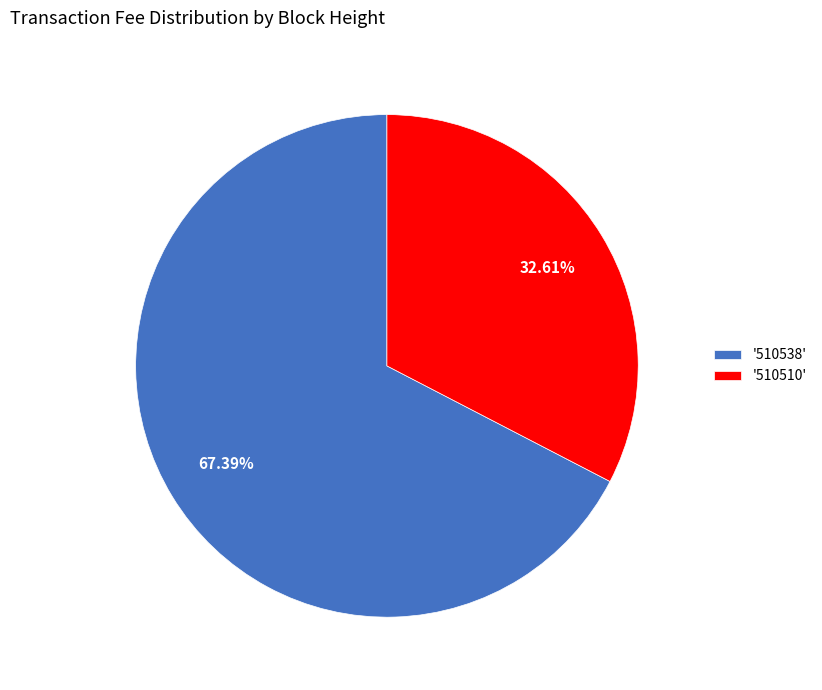

Which slice represents more than half of the pie?

'510538'